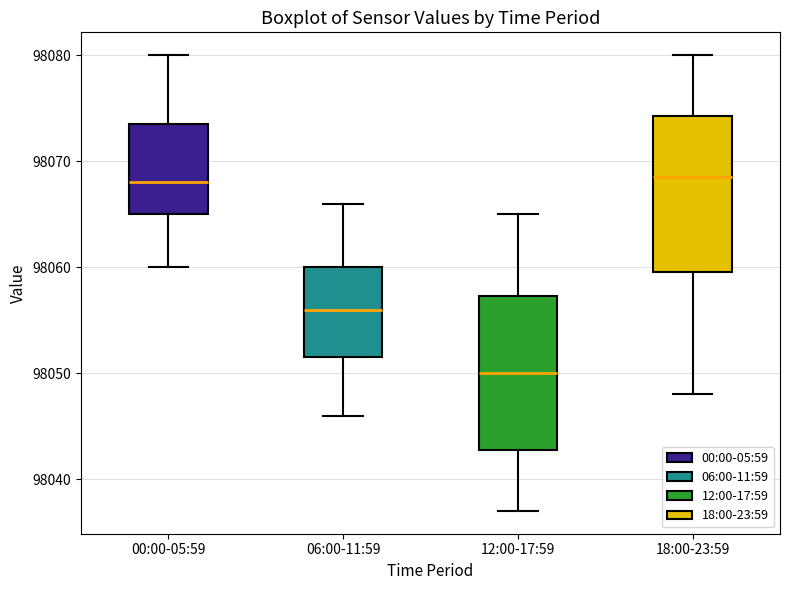

Reading left to right, read every box against the y-axis: the position of its median line, the range the box covers, and the ends of its whiskers. The values are not printed on the chart, so give them approximately, as read against the axis.

00:00-05:59: median 98068, box 98065 to 98074, whiskers 98060 to 98080
06:00-11:59: median 98056, box 98052 to 98060, whiskers 98046 to 98066
12:00-17:59: median 98050, box 98043 to 98057, whiskers 98037 to 98065
18:00-23:59: median 98069, box 98060 to 98074, whiskers 98048 to 98080